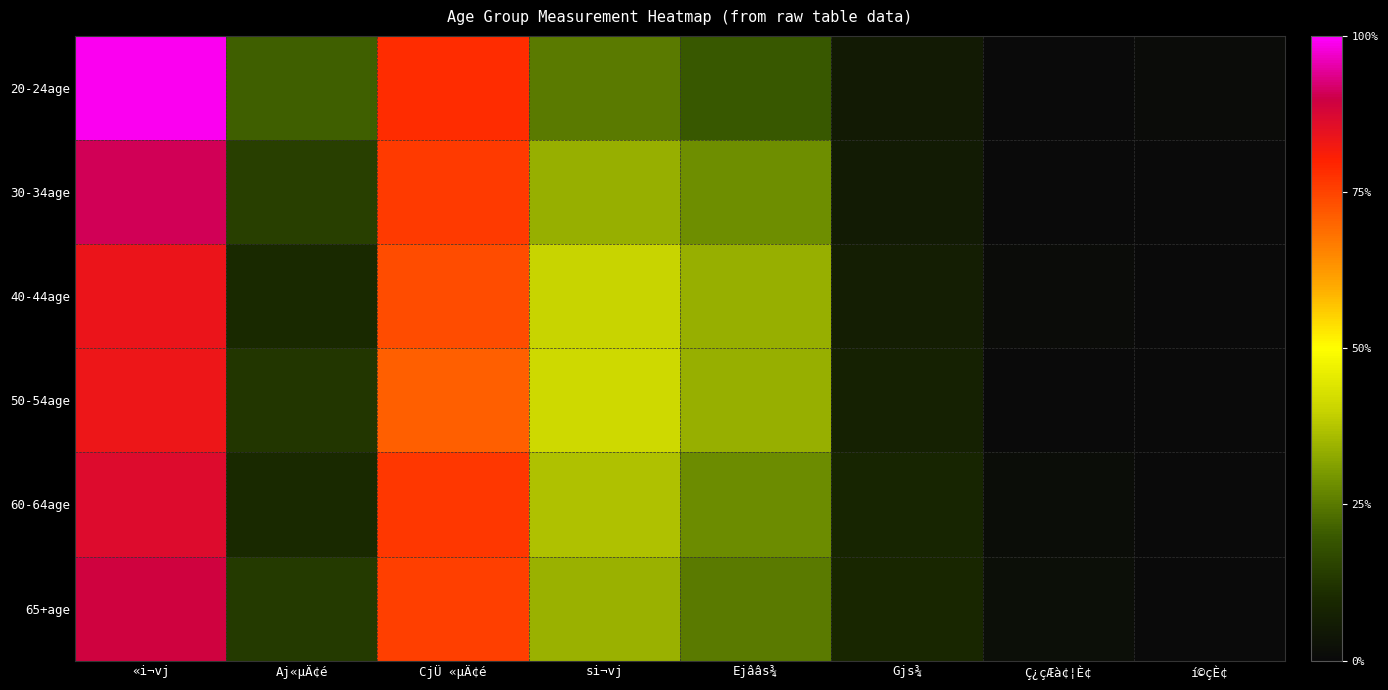

Which series changed the most between si¬vj and Ç¿çÆà¢¦È¢?

50-54age